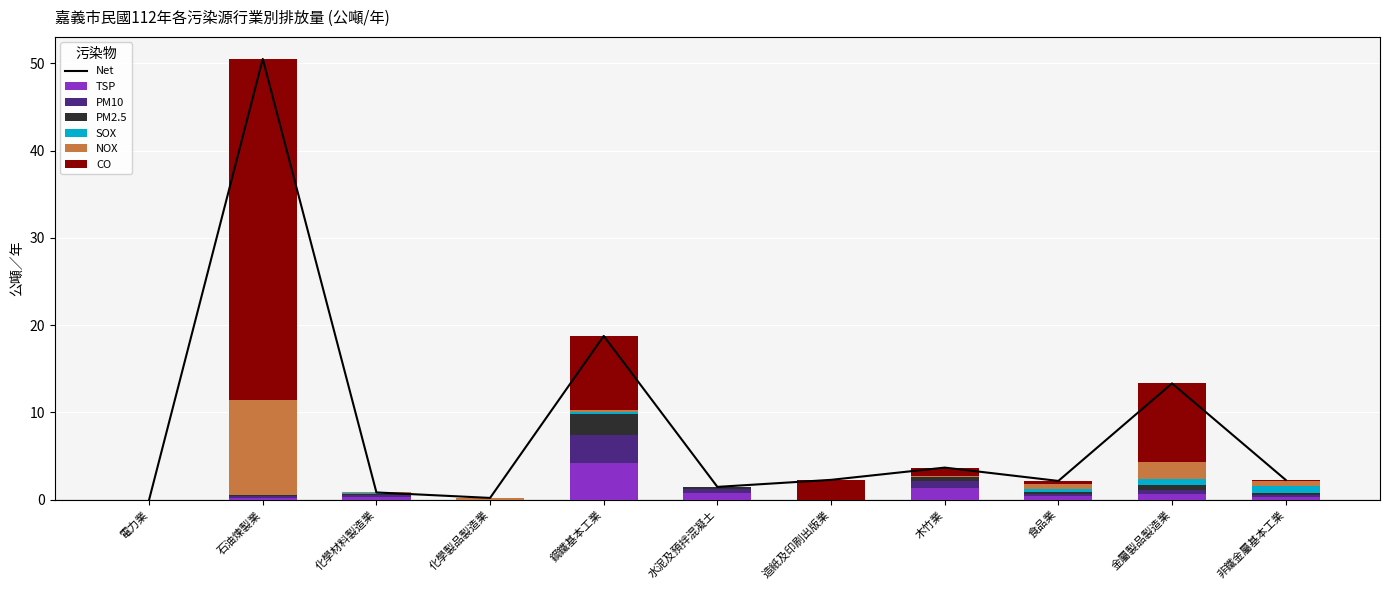

How many values in the SOX series exceed 0?

6